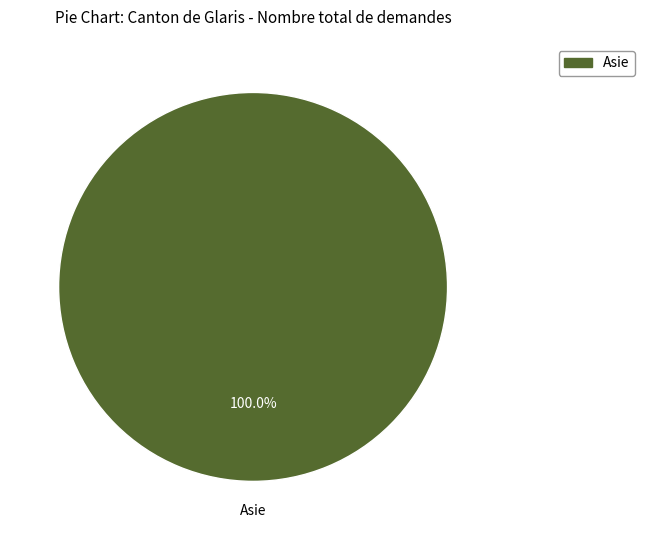

Is there a majority slice in this chart?

Yes